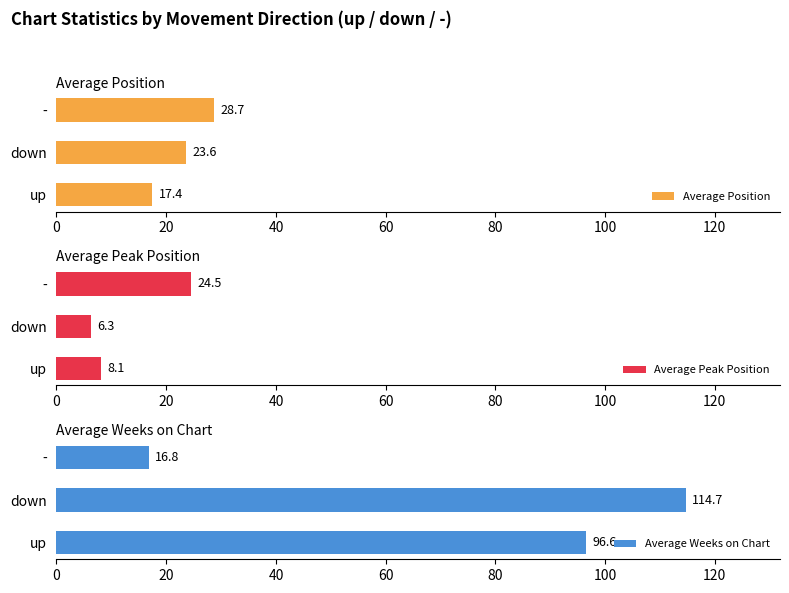

How many data points does each series have?

3